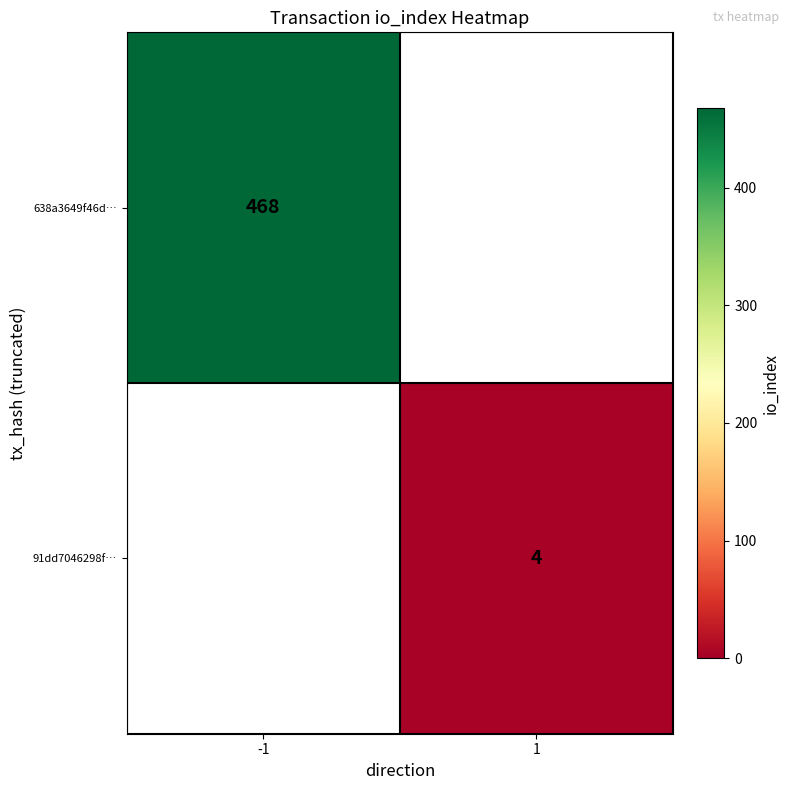

The value of 638a3649f46d… at -1 is 323. True or false?

False